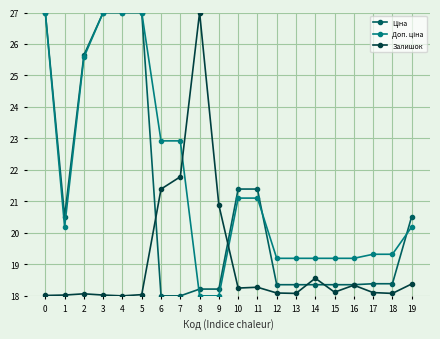

Is it true that Залишок equals 18.1 at 18?

True